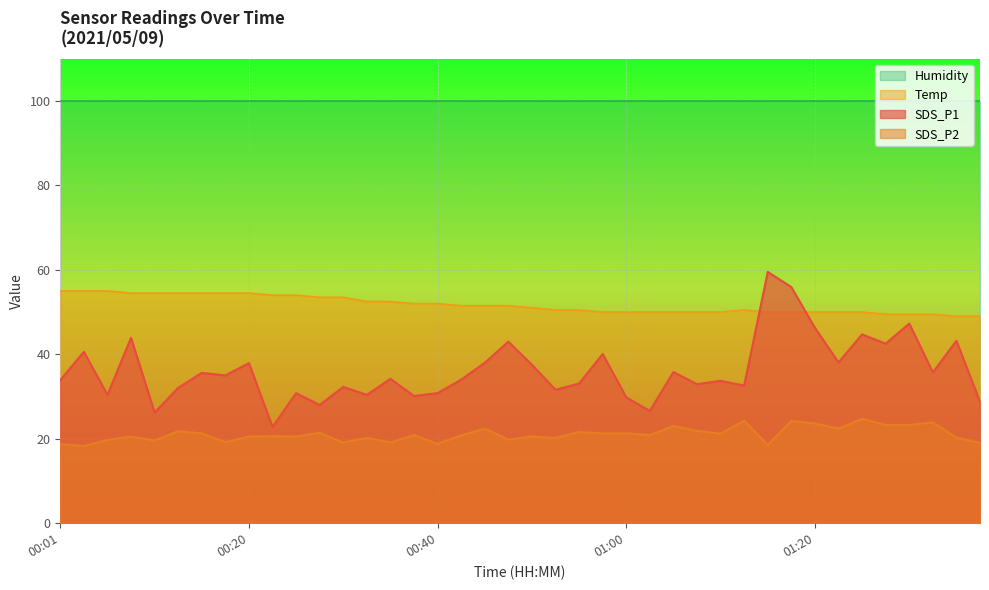

What is the difference between the maximum and minimum values in the SDS_P1 series?

36.7